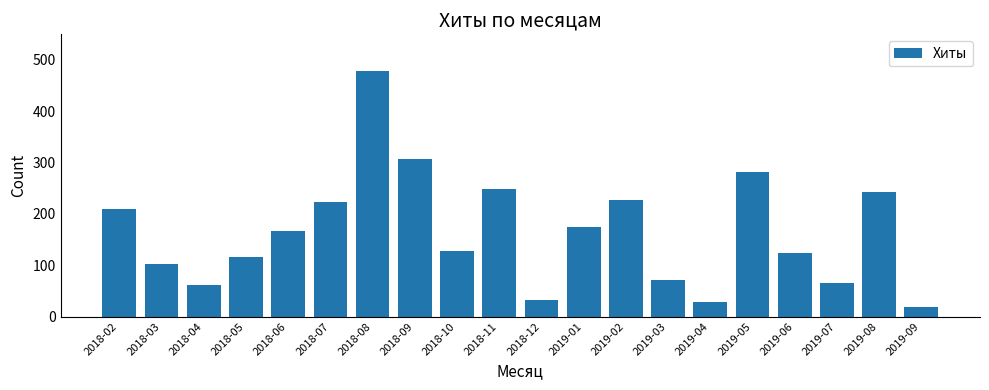

What is the change in value from 2019-03 to 2019-04?

-43